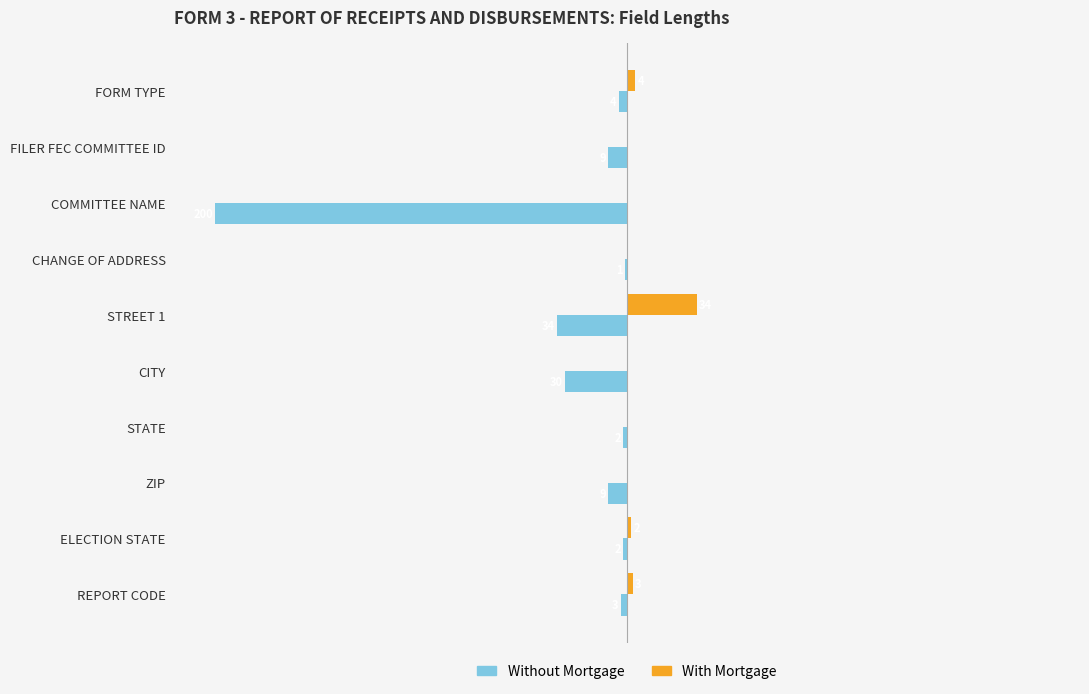

Is the value of With Mortgage at ELECTION STATE greater than the value of Without Mortgage at COMMITTEE NAME?

Yes